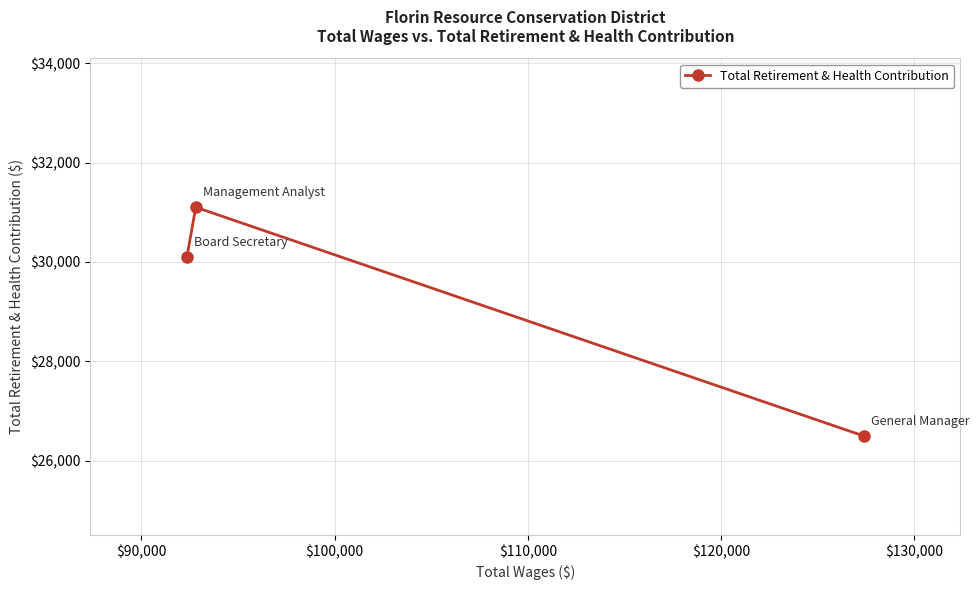

What is the smallest value displayed?

26496